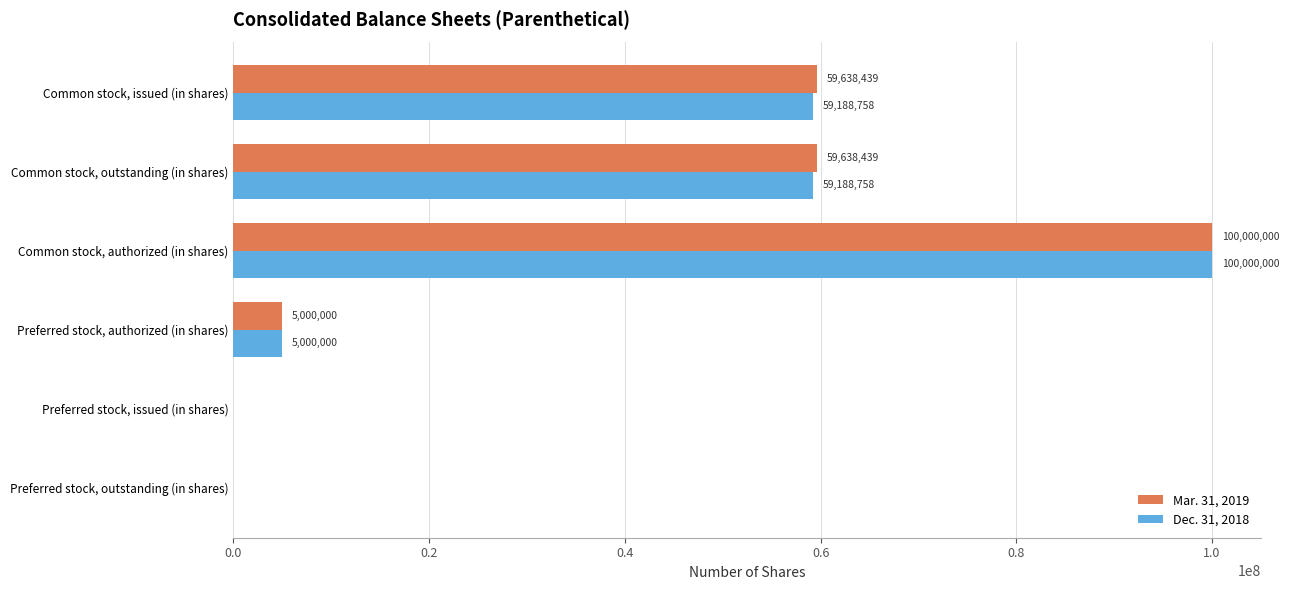

Count the number of data series in this chart.

2